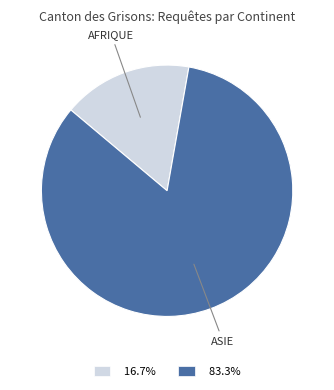

Is there a majority slice in this chart?

Yes